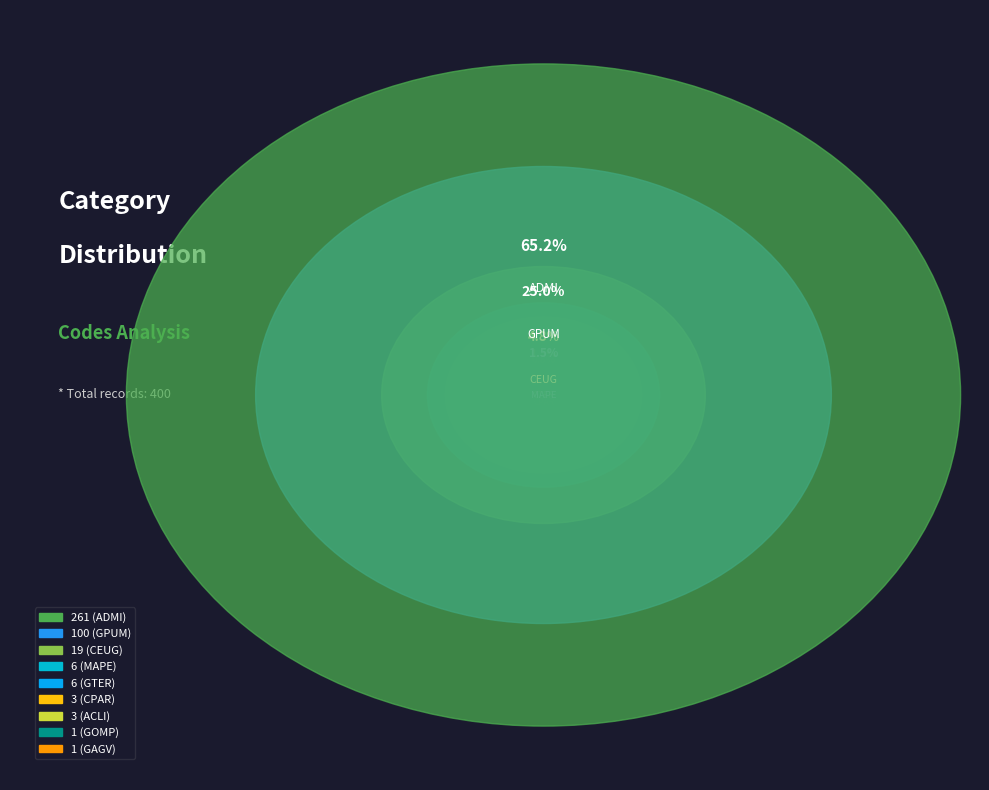

Does ADMI represent more than half of the total?

Yes